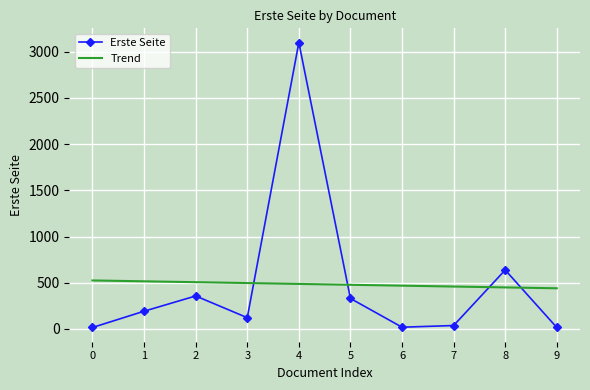

Is the value of Erste Seite at 8 greater than the value of Trend at 8?

Yes